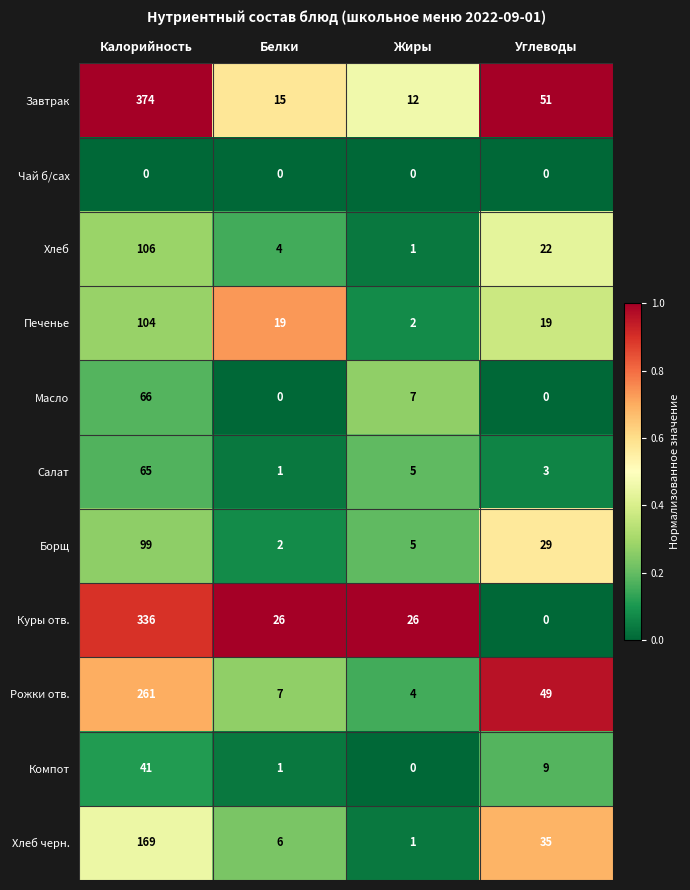

The Хлеб series shows 22 at Углеводы. True or false?

True